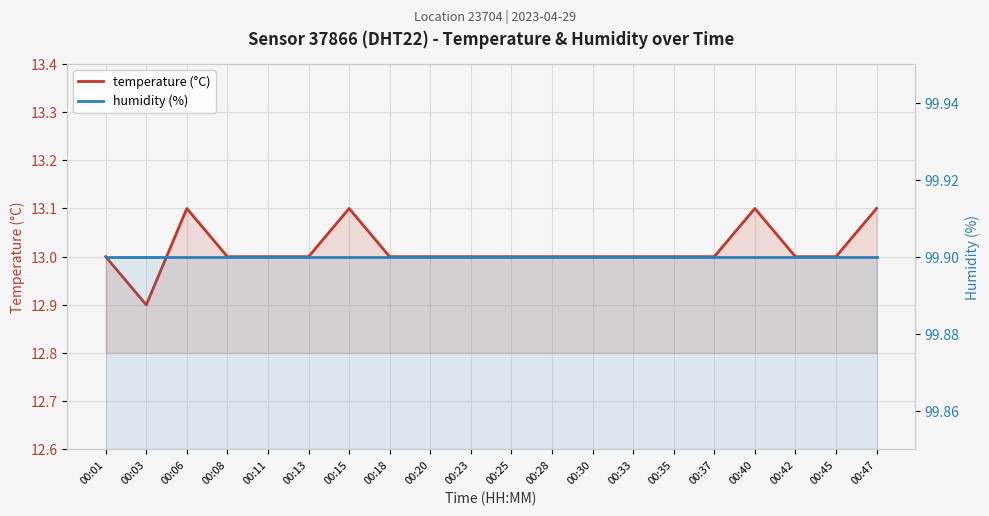

True or false: humidity (%) and temperature (°C) cross at least once.

False